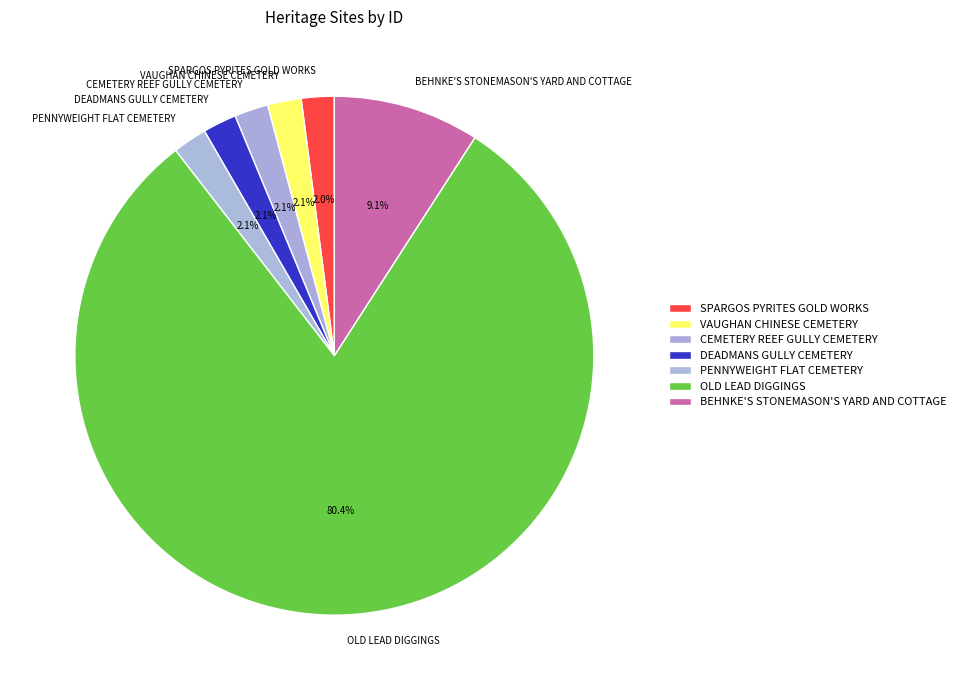

What is the total percentage of SPARGOS PYRITES GOLD WORKS and VAUGHAN CHINESE CEMETERY?

4.1%